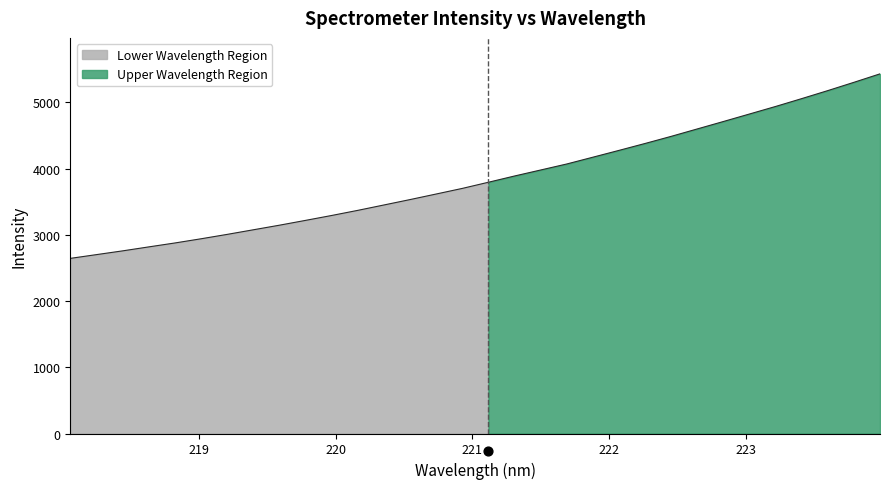

Which has a higher value, 219.589 or 218.8244?

219.589